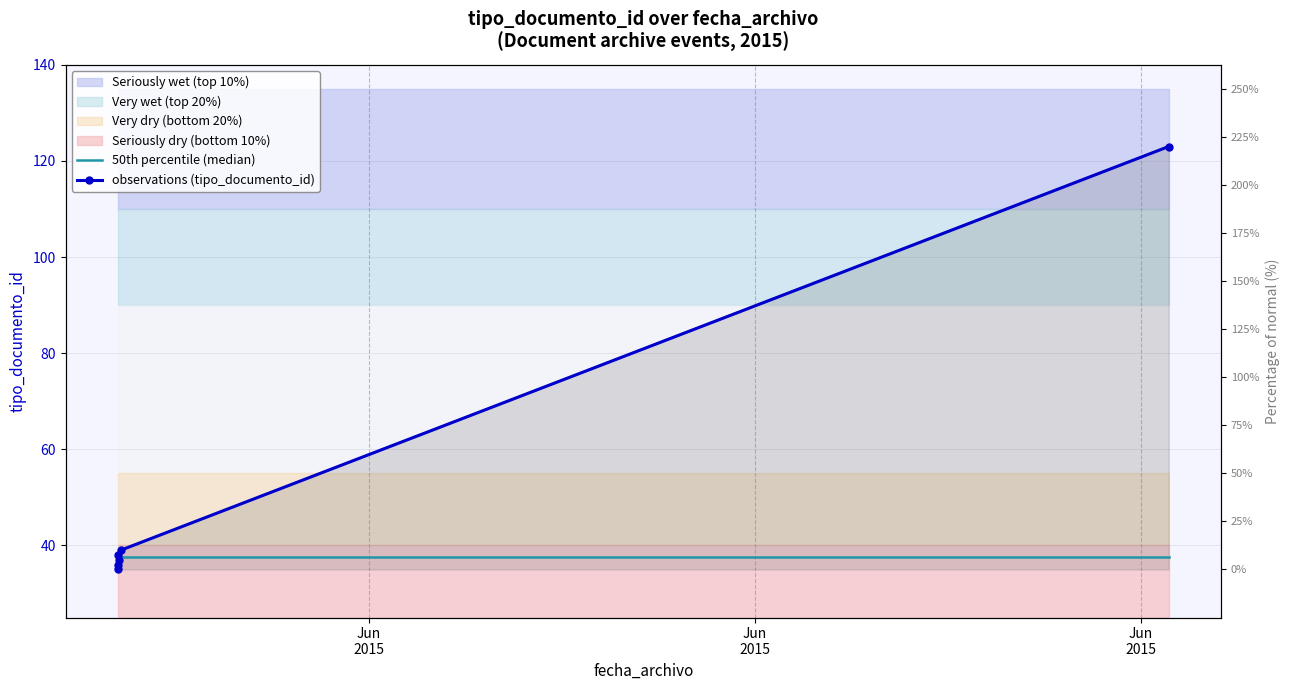

How many values exceed 38?

2